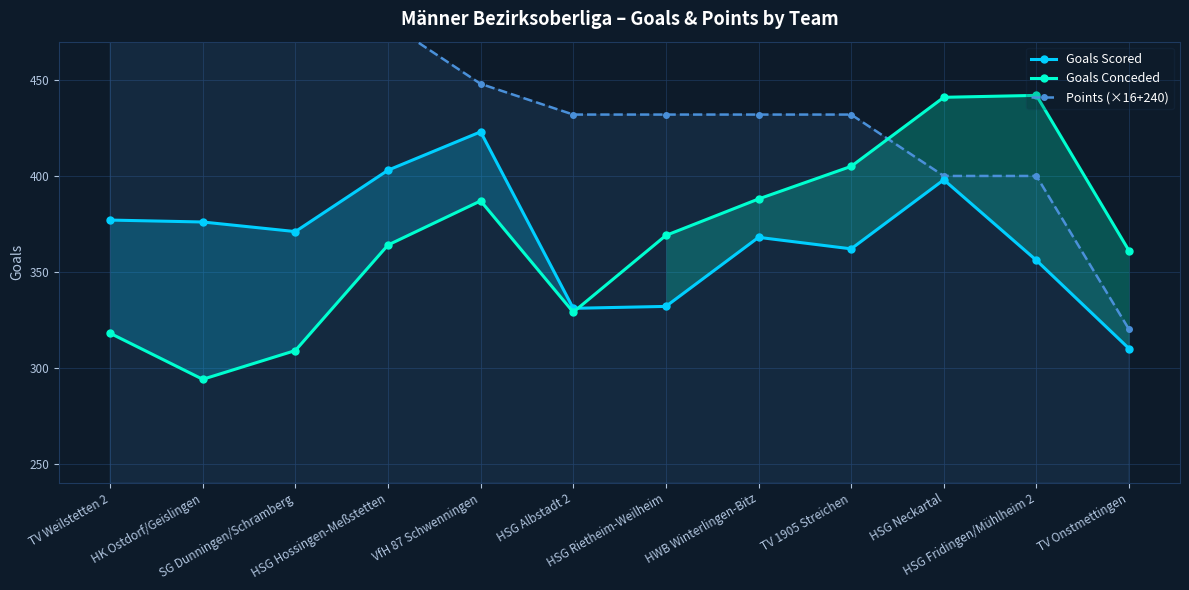

Is this an area chart (filled region under the line)?

No